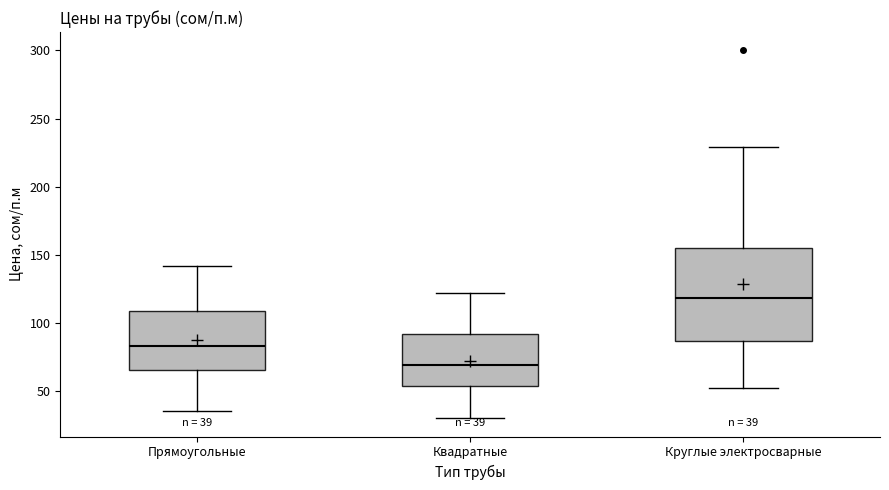

Which box is the tallest, from its lower edge to its upper edge?

Круглые электросварные